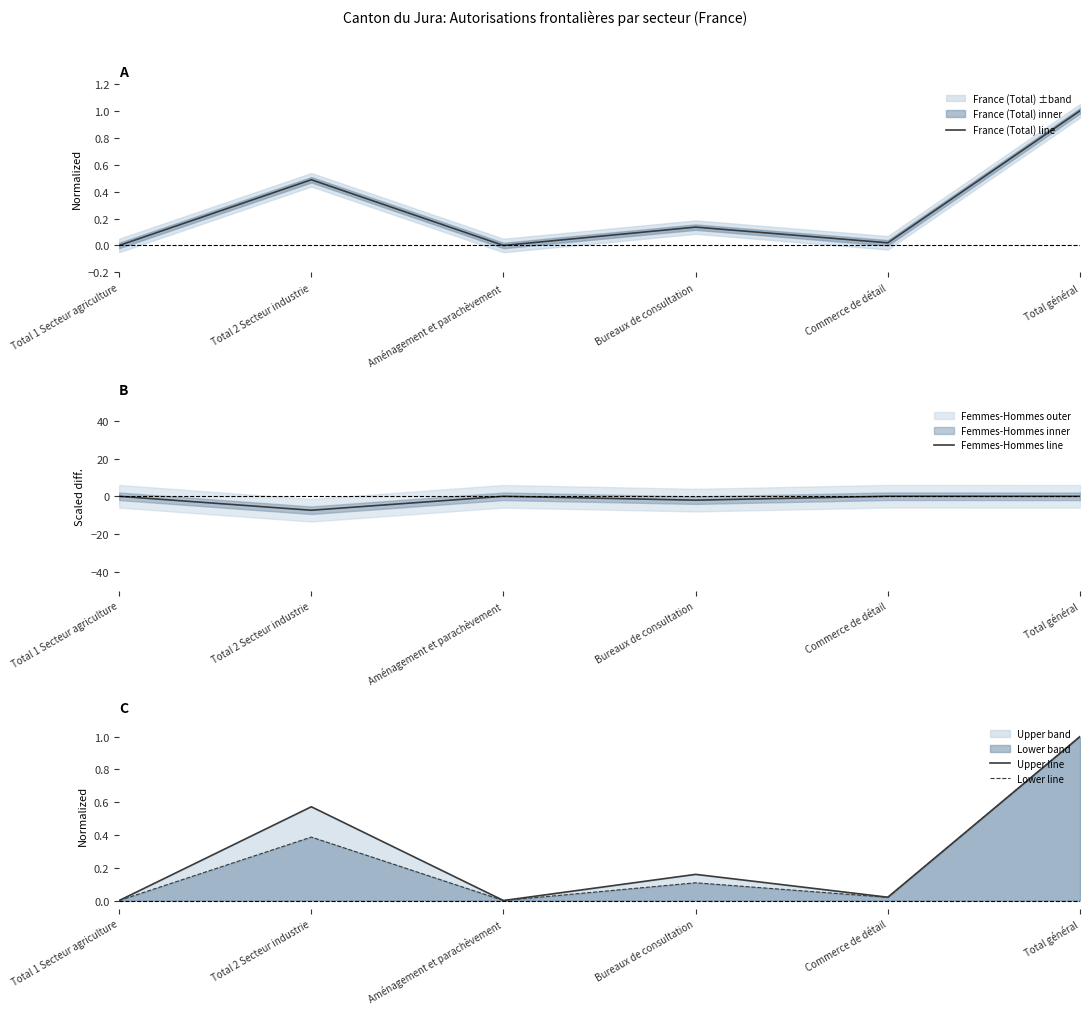

True or false: Upper line has a value of 0.2 at Total 2 Secteur industrie.

False